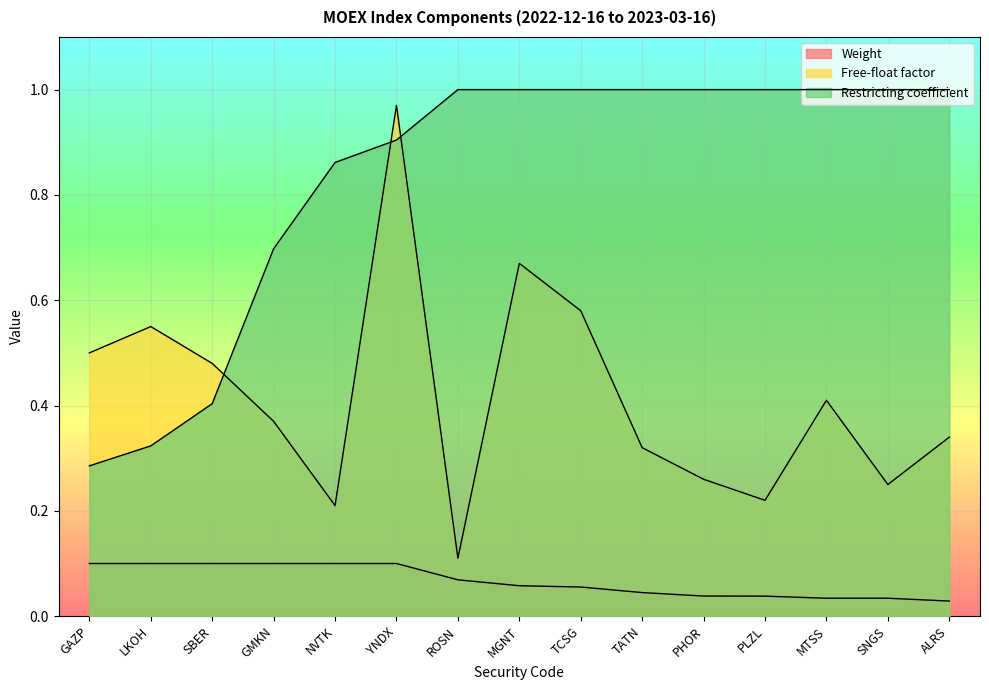

Reading right to left, what are all the values shown in this chart?

Weight: 0.0	0.0	0.0	0.0	0.0	0.0	0.1	0.1	0.1	0.1	0.1	0.1	0.1	0.1	0.1
Free-float factor: 0.3	0.2	0.4	0.2	0.3	0.3	0.6	0.7	0.1	1.0	0.2	0.4	0.5	0.6	0.5
Restricting coefficient: 1.0	1.0	1.0	1.0	1.0	1.0	1.0	1.0	1.0	0.9	0.9	0.7	0.4	0.3	0.3